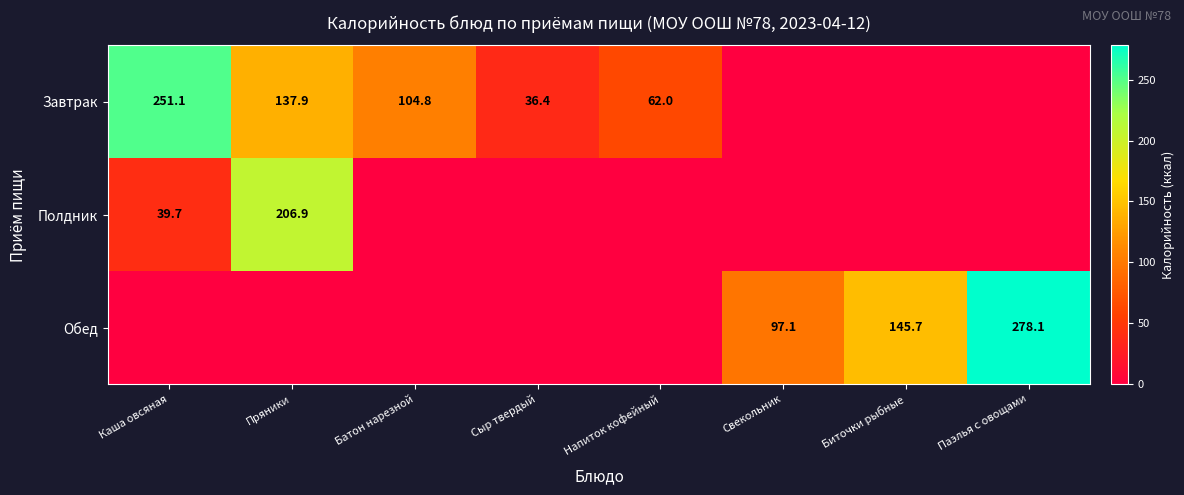

What is the difference between the highest and lowest values at Пряники?

206.9